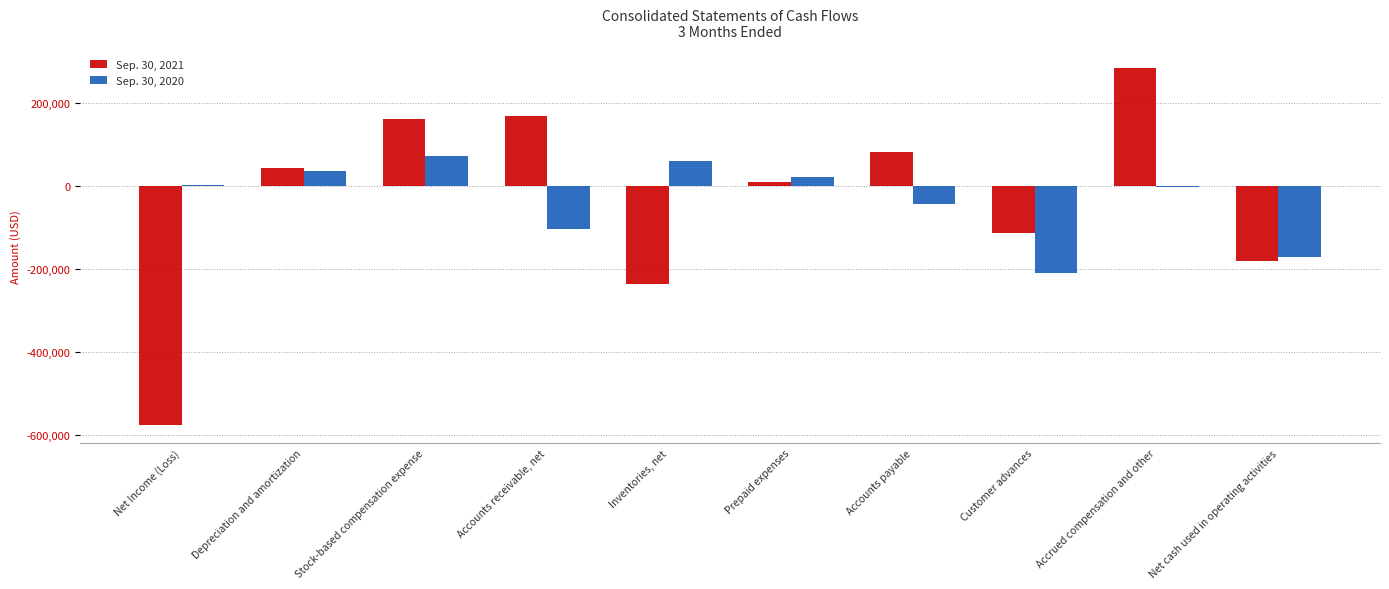

Is it true that Sep. 30, 2021 equals 296560 at Accounts receivable, net?

False